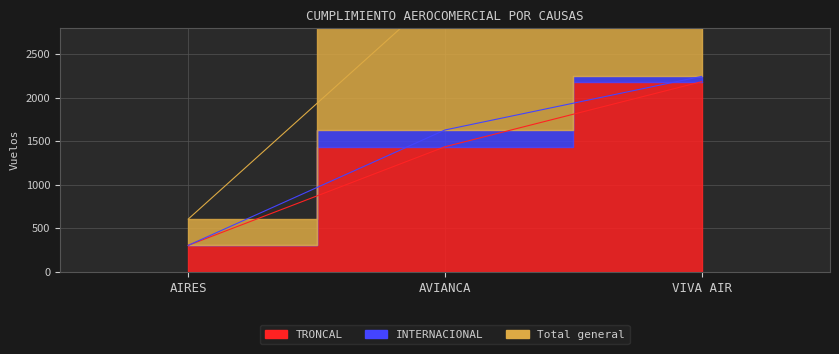

Is it true that TRONCAL equals 2183 at VIVA AIR?

True